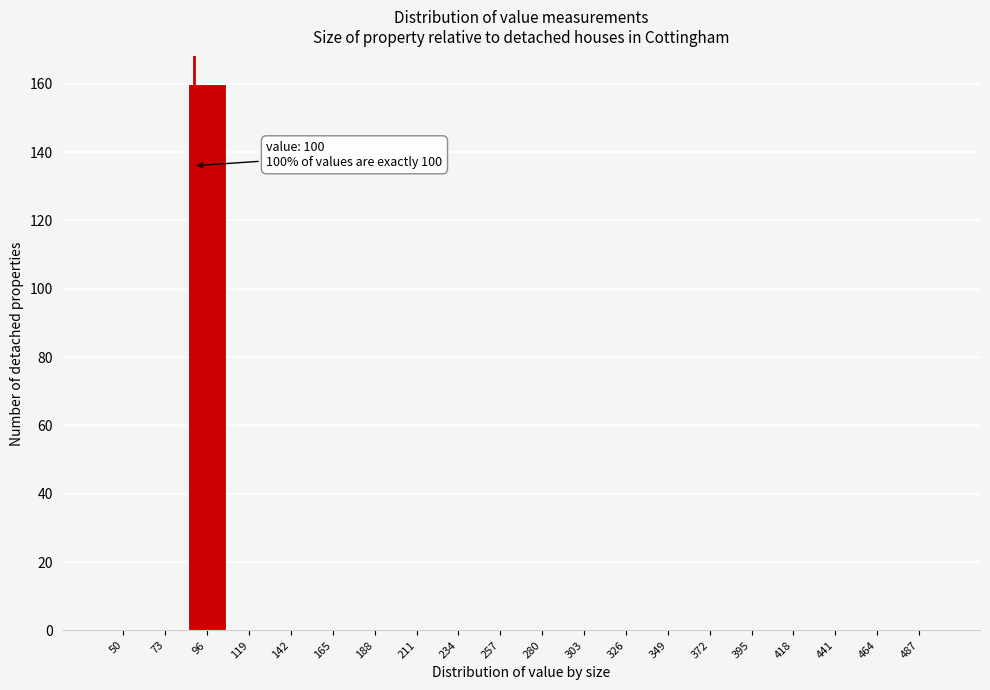

Reading left to right, list all the values displayed in this chart.

50=0	73=0	96=160	119=0	142=0	165=0	188=0	211=0	234=0	257=0	280=0	303=0	326=0	349=0	372=0	395=0	418=0	441=0	464=0	487=0